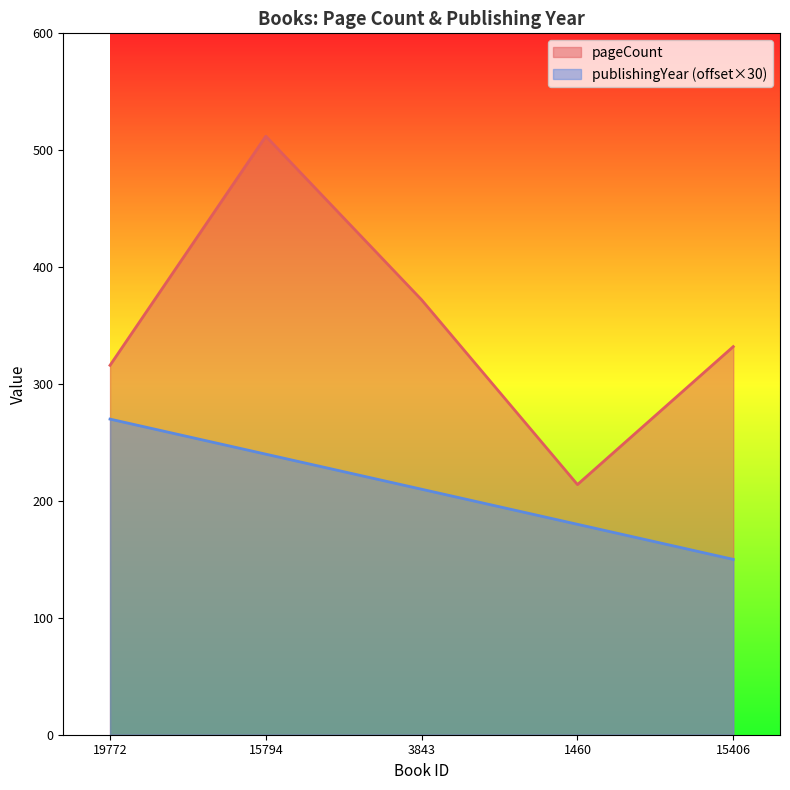

What are all the series names shown in the legend?

pageCount, publishingYear (offset×30)